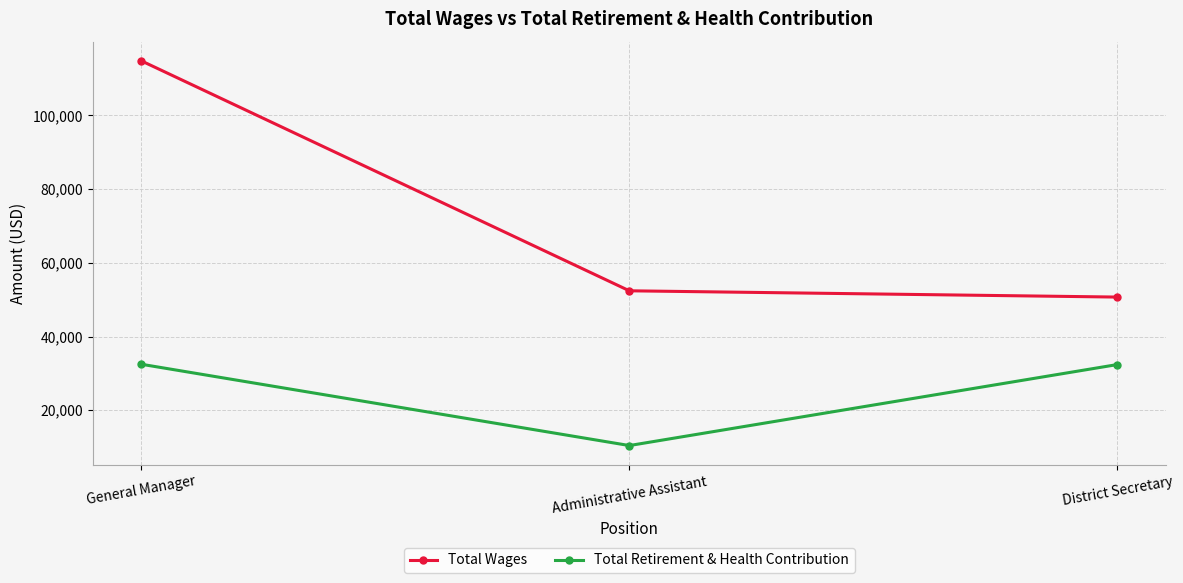

Does the chart display data point markers on the line(s)?

Yes